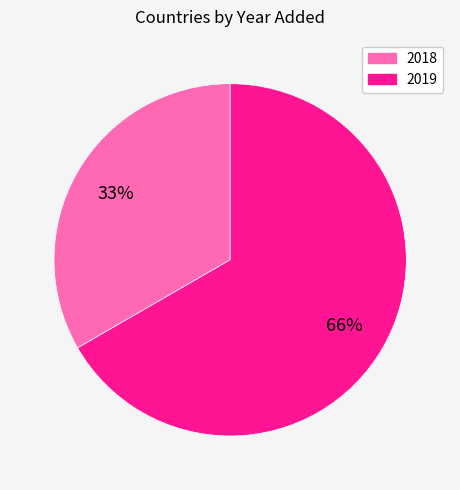

The Argentina slice represents 26% of the pie. True or false?

False